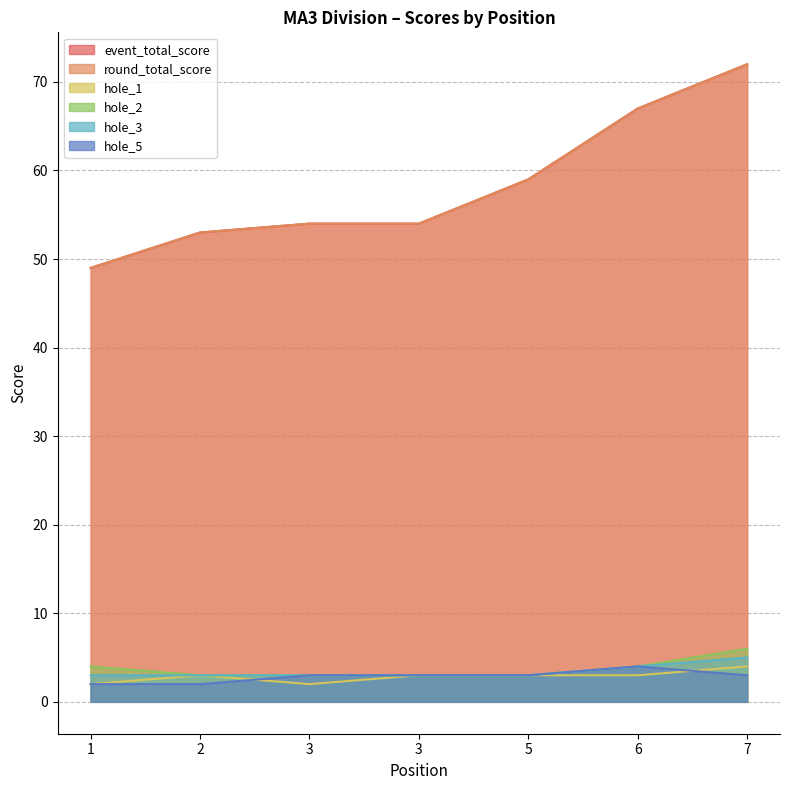

Does the chart have visible grid lines?

Yes